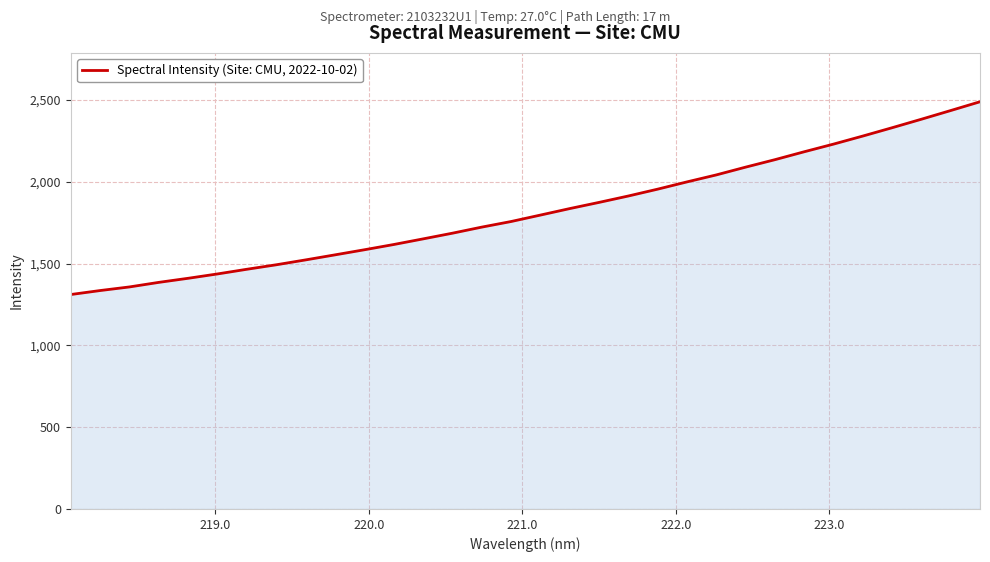

What is the difference between the maximum and minimum values?

1178.3